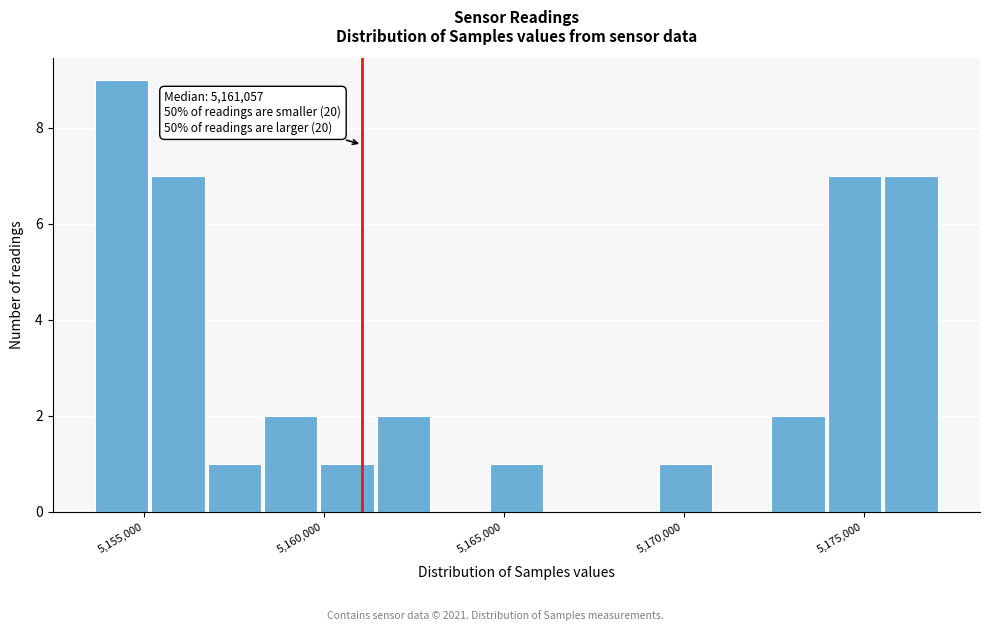

Around what value on the x-axis is the tallest bar? Give the approximate position of its centre, as read against the axis.

5154500